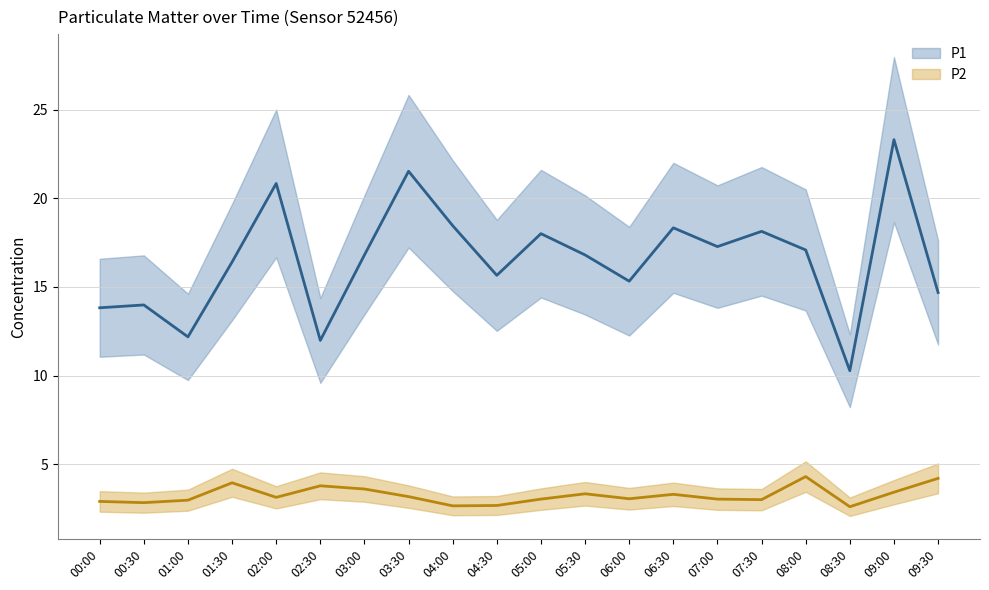

What is the difference between the highest and lowest values at 06:00?

12.3